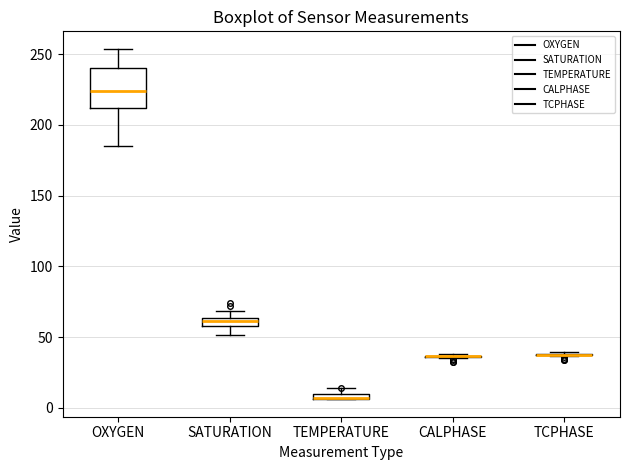

Where is the upper edge of the box for TEMPERATURE on the y-axis? The values are not printed on the chart, so give them approximately, as read against the axis.

10